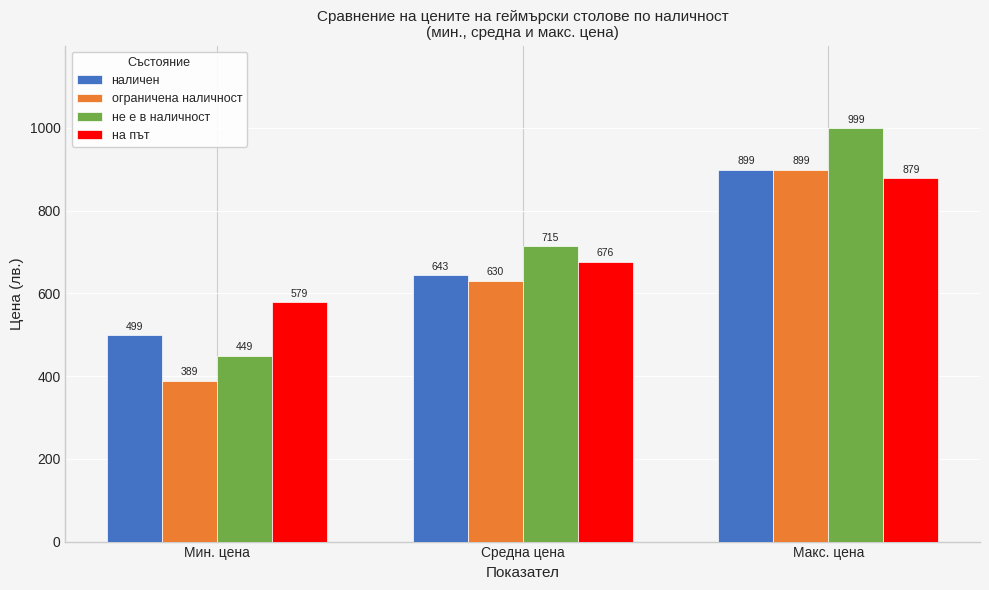

Which series has the largest total across all categories?

не е в наличност